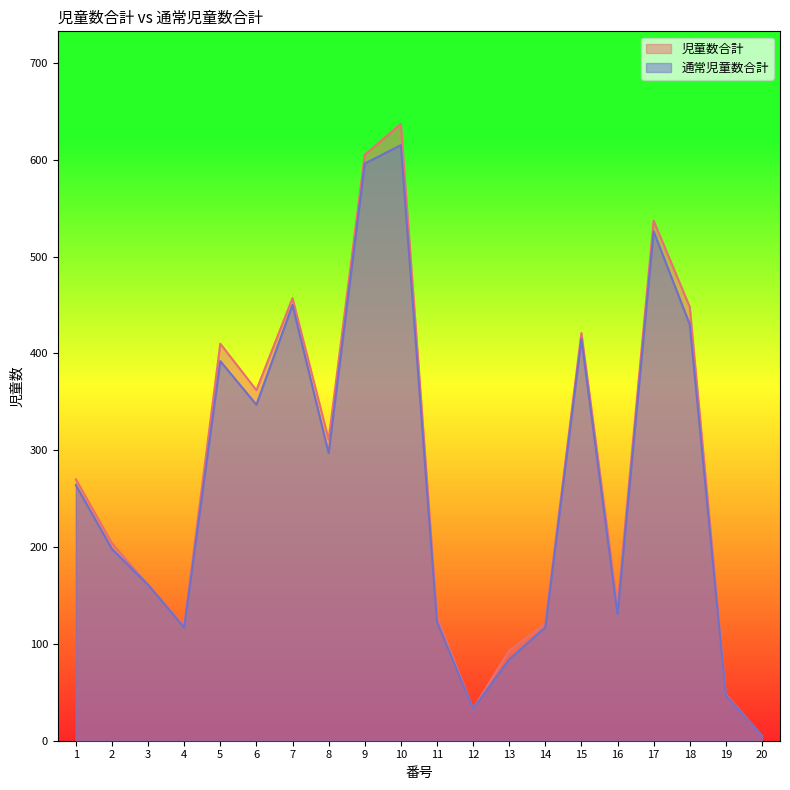

Reading left to right, what are all the values shown in this chart?

児童数合計: 1=270	2=204	3=161	4=119	5=410	6=362	7=457	8=311	9=605	10=637	11=128	12=33	13=93	14=121	15=421	16=139	17=537	18=448	19=48	20=5
通常児童数合計: 1=264	2=198	3=161	4=117	5=392	6=347	7=450	8=297	9=596	10=615	11=123	12=33	13=84	14=117	15=415	16=131	17=526	18=430	19=47	20=5